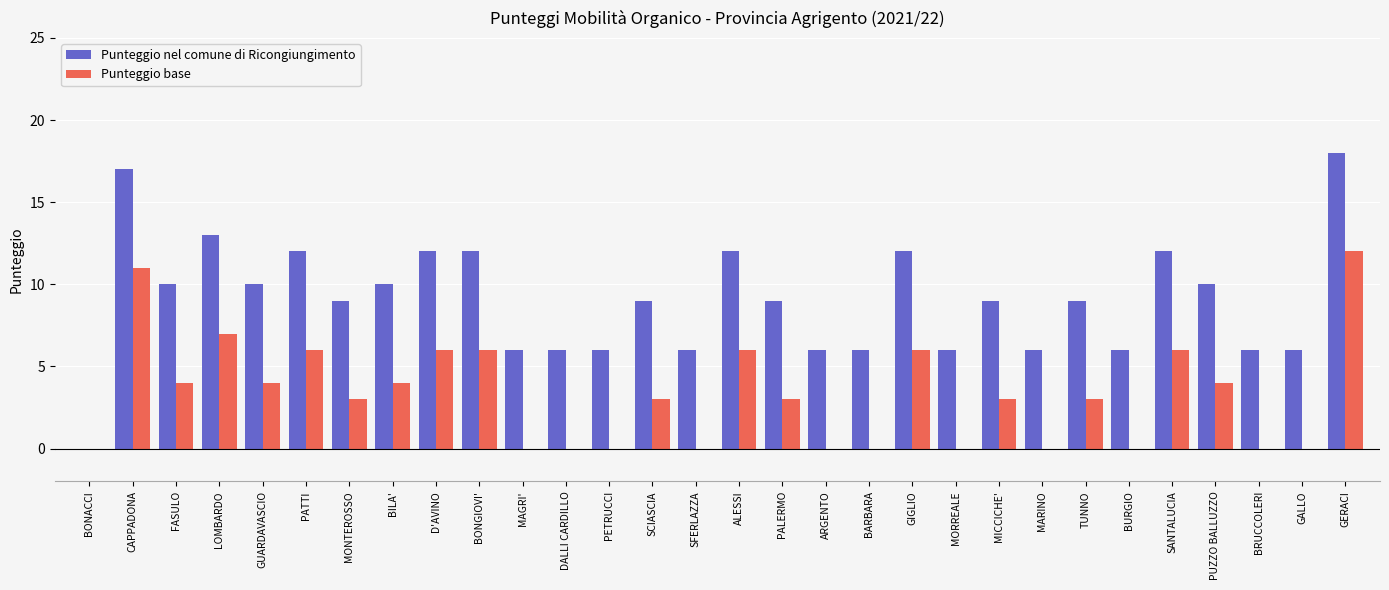

Which category has the highest value across all series?

GERACI